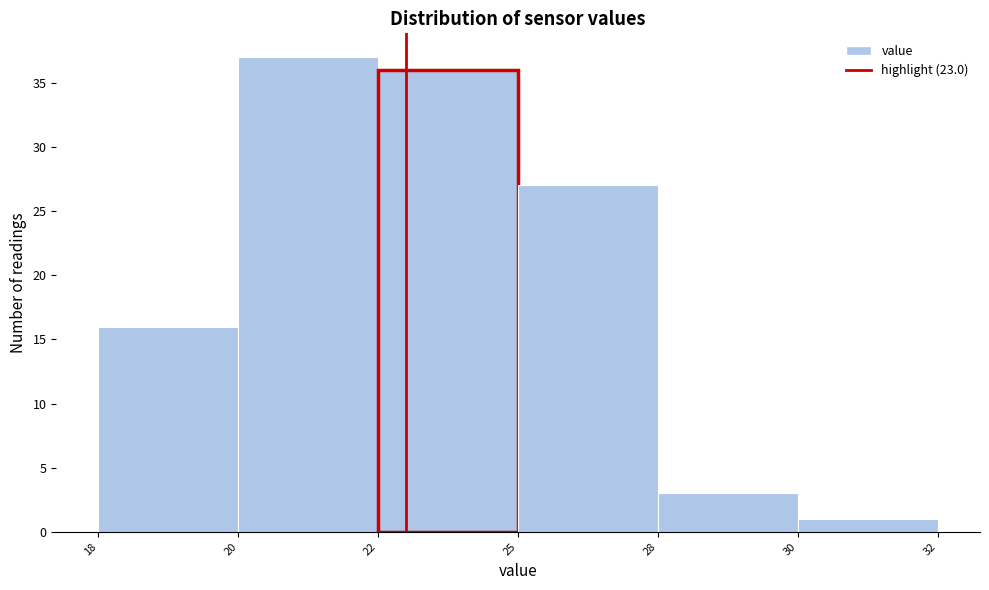

Reading left to right, extract all data points from this chart.

16	37	36	27	3	1